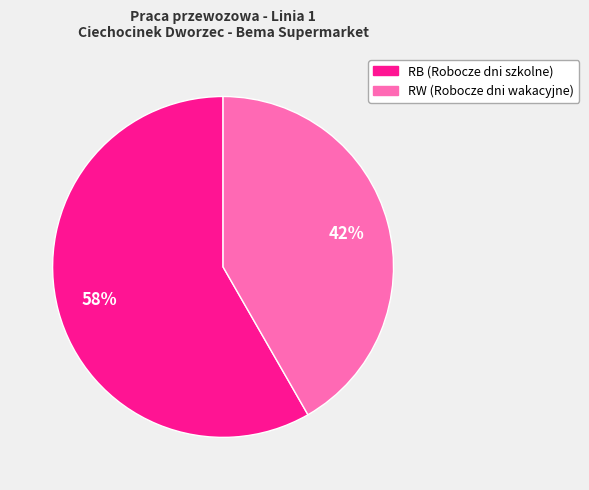

The RB (Robocze dni szkolne) slice represents 44% of the pie. True or false?

False